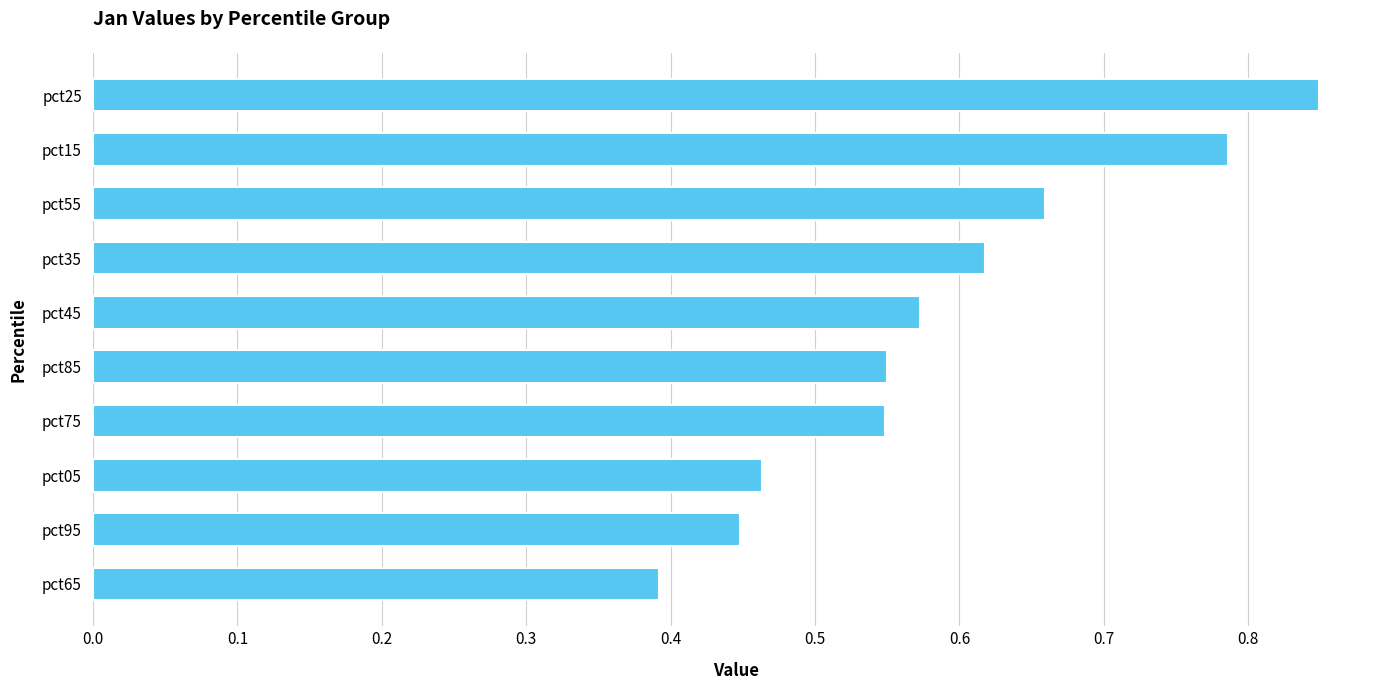

Is it true that the value at pct55 is 0.3?

False